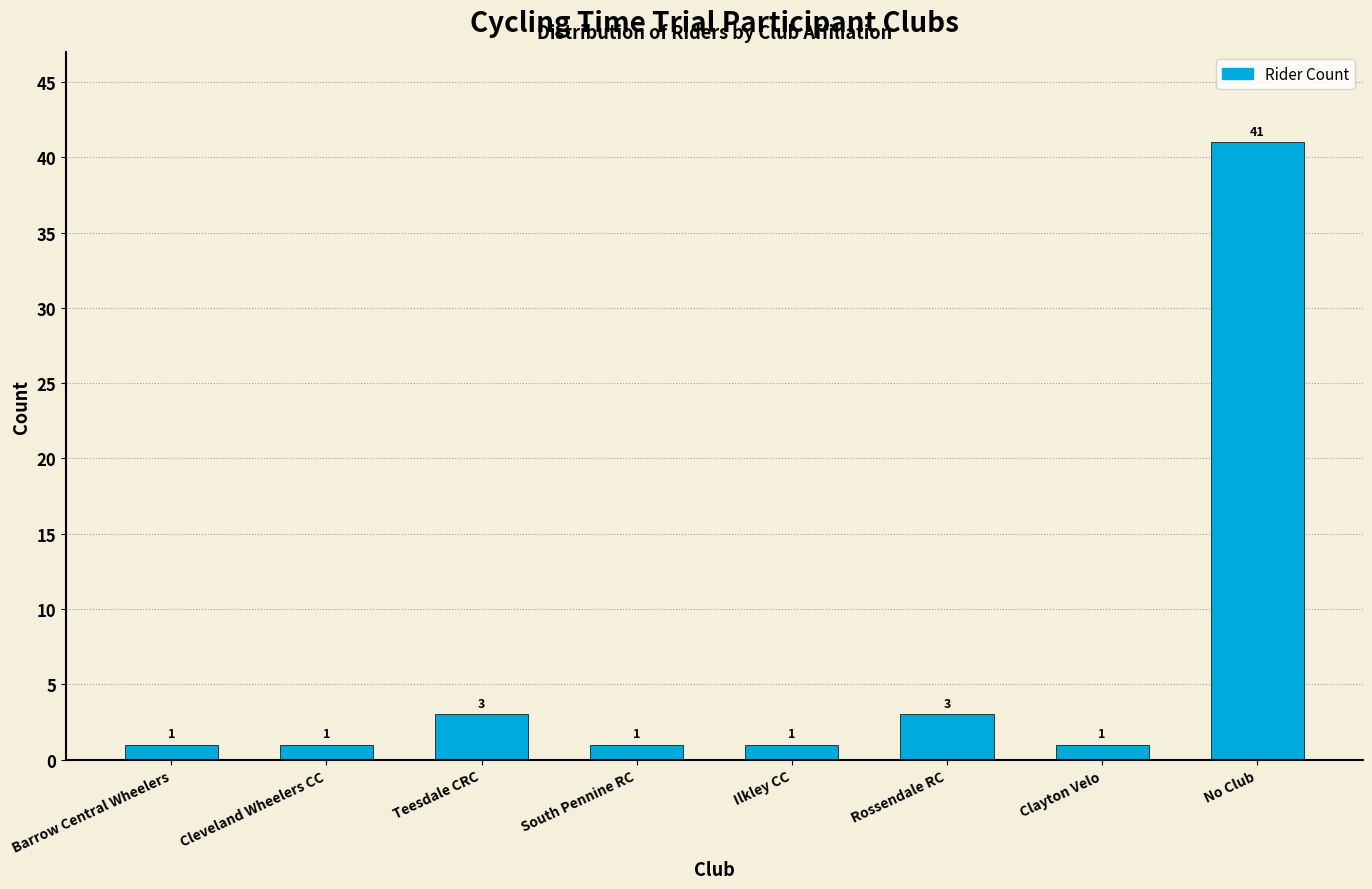

Reading right to left, extract all data points from this chart.

No Club=41	Clayton Velo=1	Rossendale RC=3	Ilkley CC=1	South Pennine RC=1	Teesdale CRC=3	Cleveland Wheelers CC=1	Barrow Central Wheelers=1